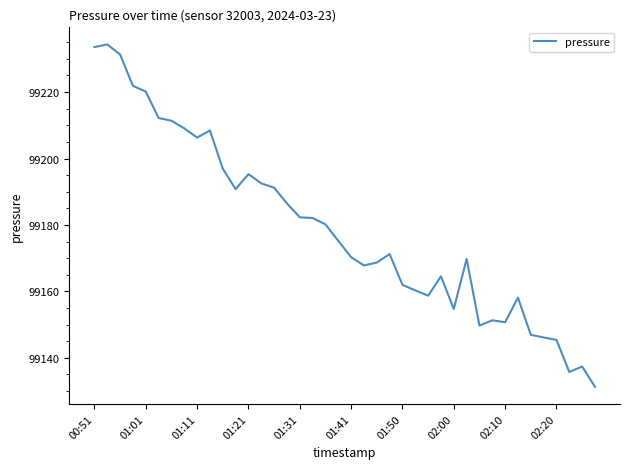

What is the minimum value shown in the chart?

99131.3